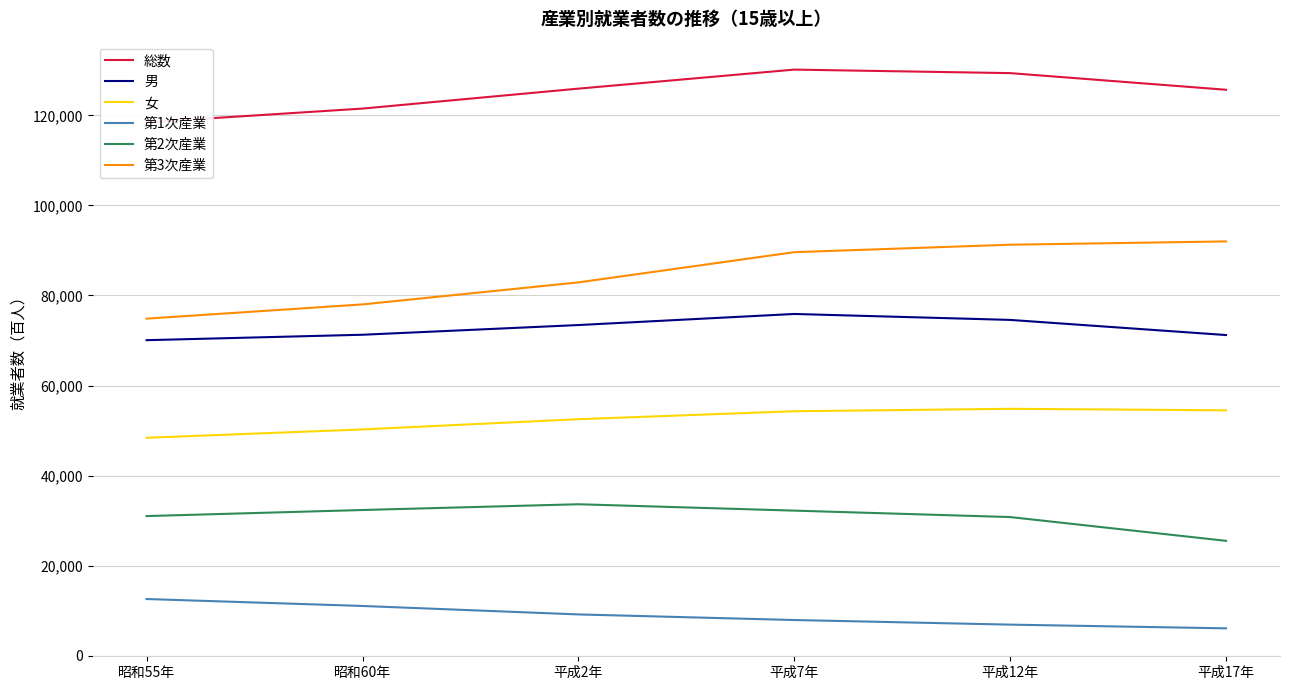

What is the difference between the highest and lowest values at 平成17年?

119651